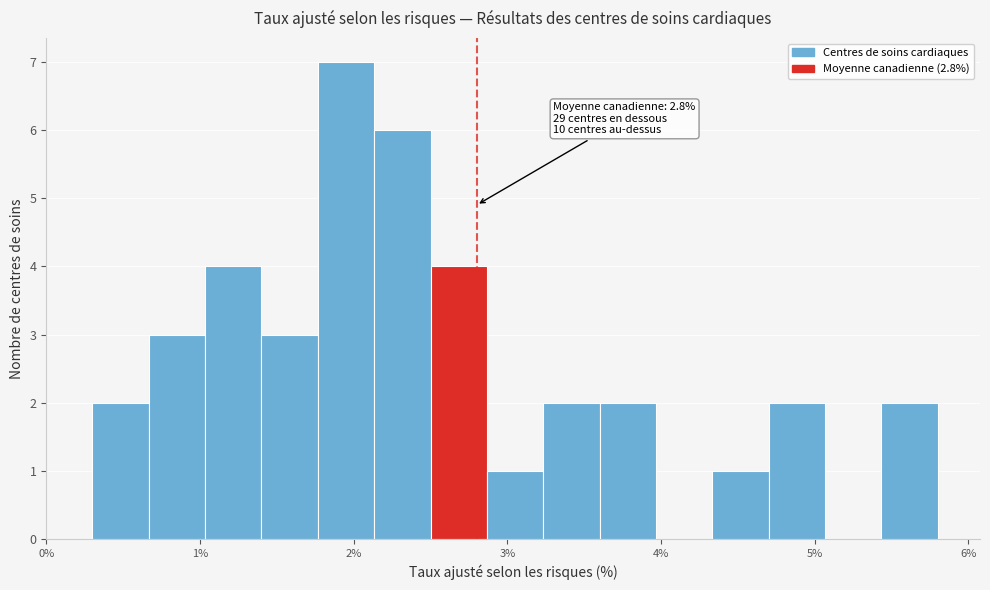

Read against the x-axis, roughly where is the centre of the tallest bar?

2.0